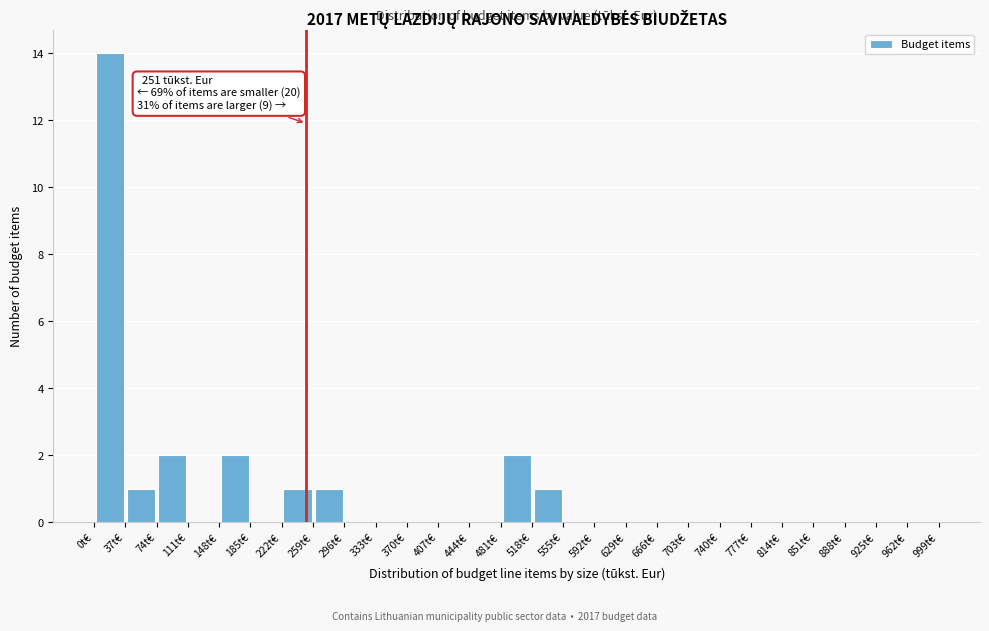

Over which range of the x-axis is the bar tallest?

0 to 35